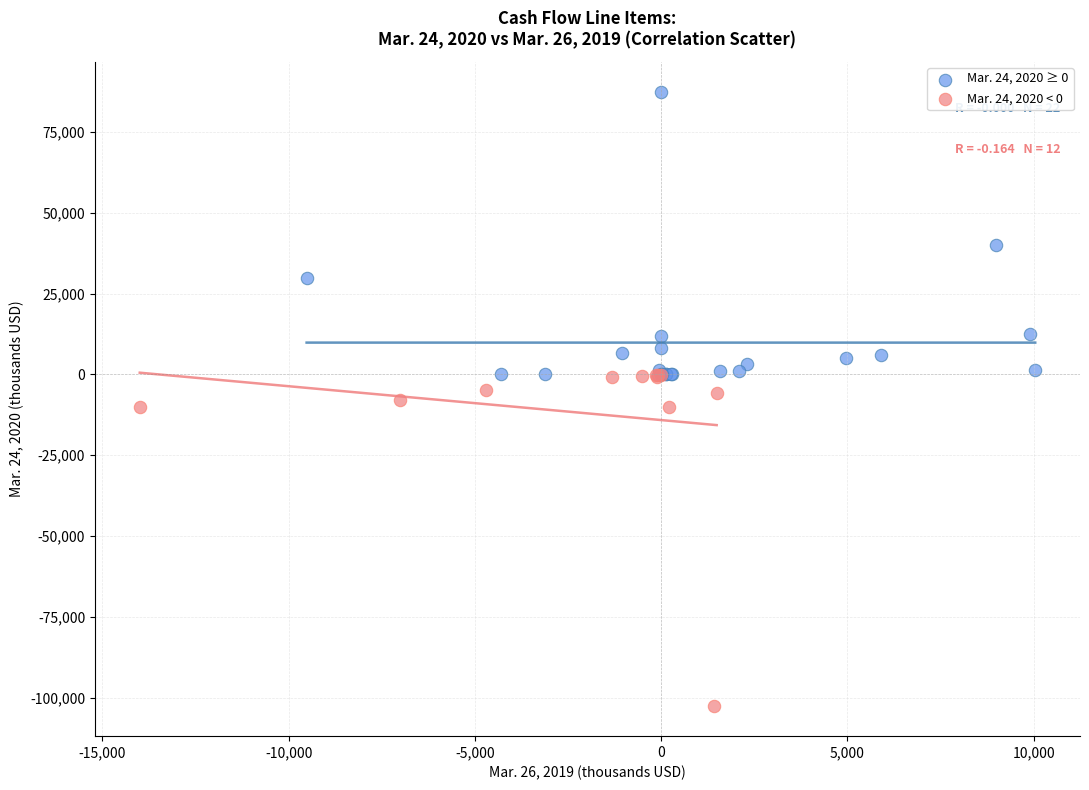

Which series reaches the minimum Y coordinate?

Mar. 24, 2020 < 0